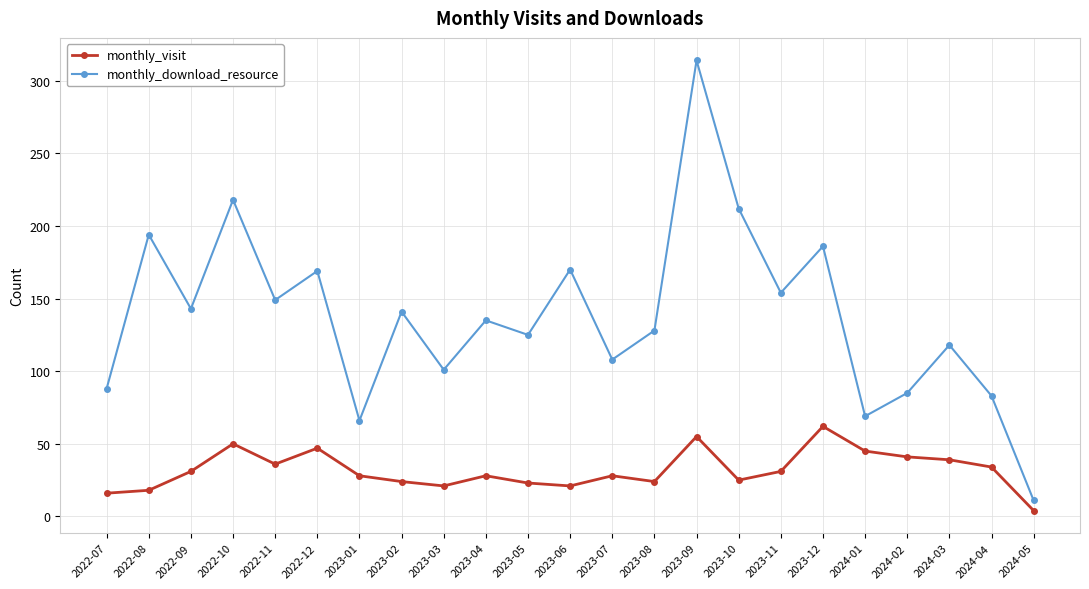

What is the label of the 8th point from the left?

2023-02